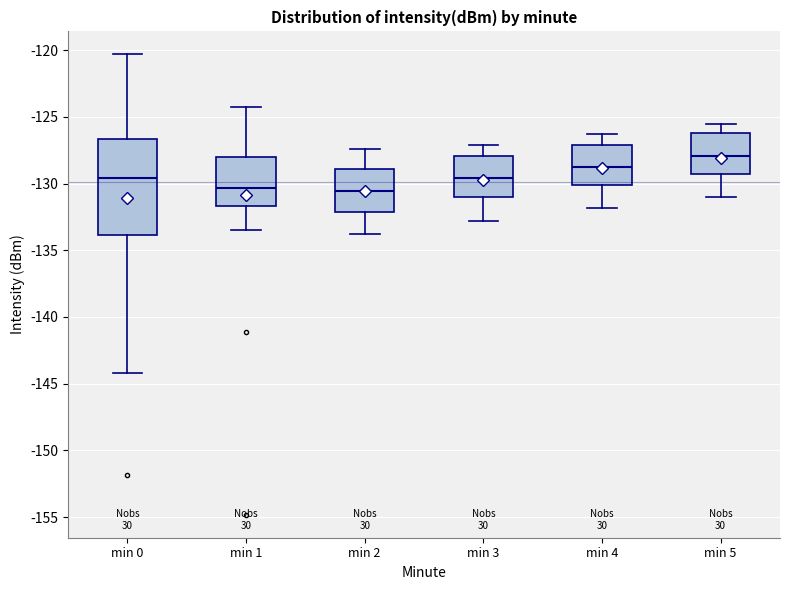

Reading left to right, transcribe this box plot: for each box, give where its median line is, the range the box spans, and where its two whiskers end, as read against the y-axis. The values are not printed on the chart, so give them approximately, as read against the axis.

min 0: median -129.5, box -134.0 to -126.5, whiskers -144.0 to -120.5
min 1: median -130.5, box -131.5 to -128.0, whiskers -133.5 to -124.5
min 2: median -130.5, box -132.0 to -129.0, whiskers -134.0 to -127.5
min 3: median -129.5, box -131.0 to -128.0, whiskers -133.0 to -127.0
min 4: median -128.5, box -130.0 to -127.0, whiskers -132.0 to -126.5
min 5: median -128.0, box -129.5 to -126.0, whiskers -131.0 to -125.5